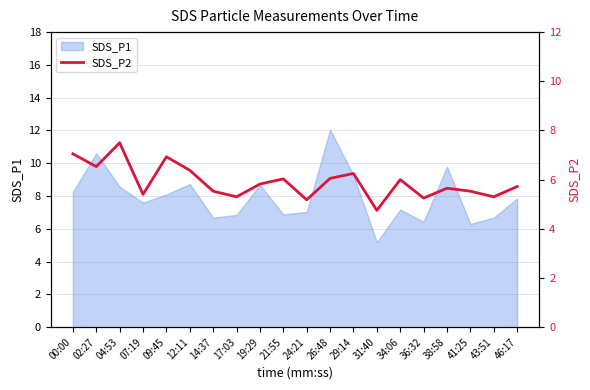

True or false: SDS_P1 has a value of 7.8 at 46:17.

True